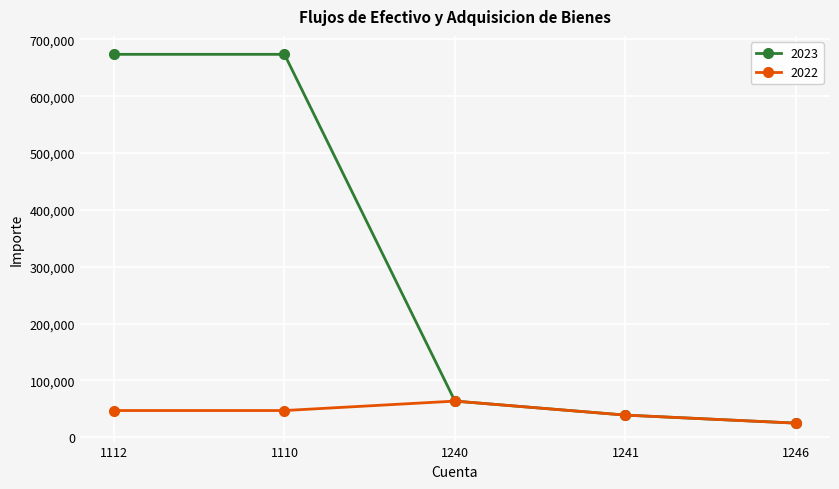

Rank the series by their maximum value, from lowest to highest.

2022, 2023